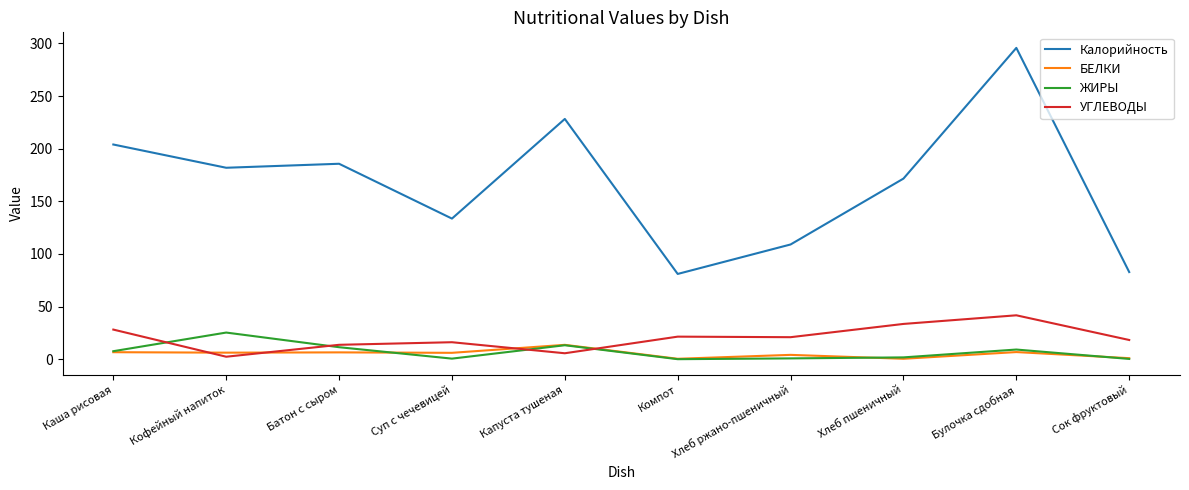

The value of Калорийность at Компот is 40.4. True or false?

False